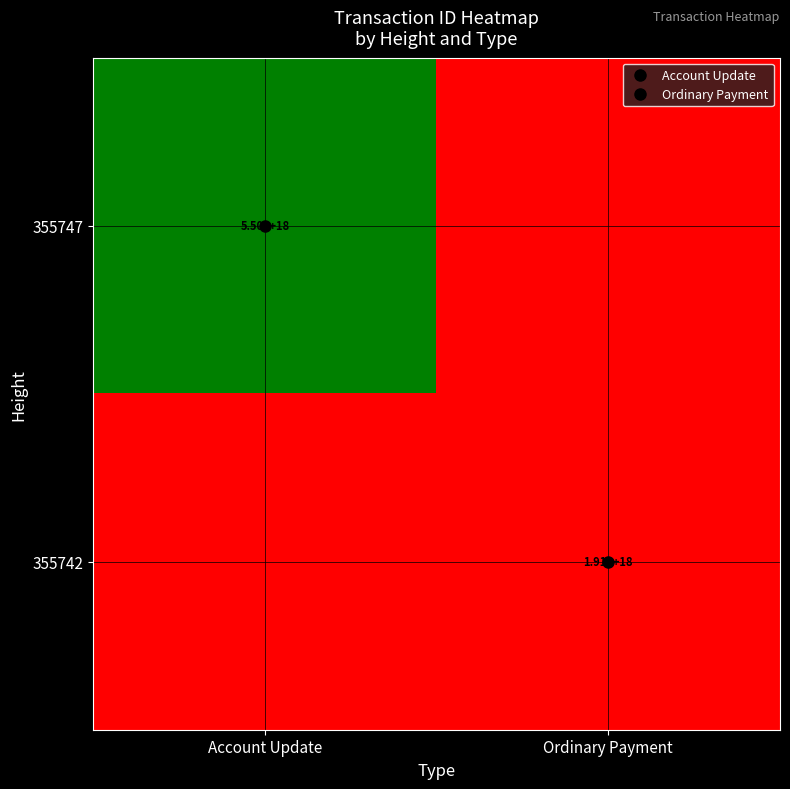

Which label corresponds to the largest value in the chart?

Account Update